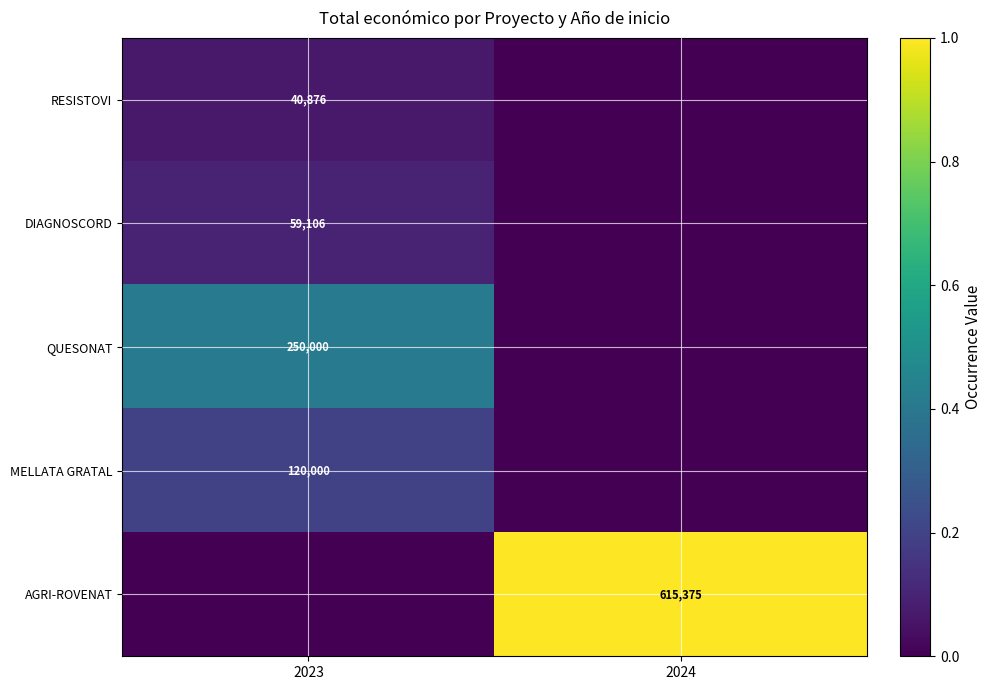

Is it true that RESISTOVI equals 40876 at 2023?

True